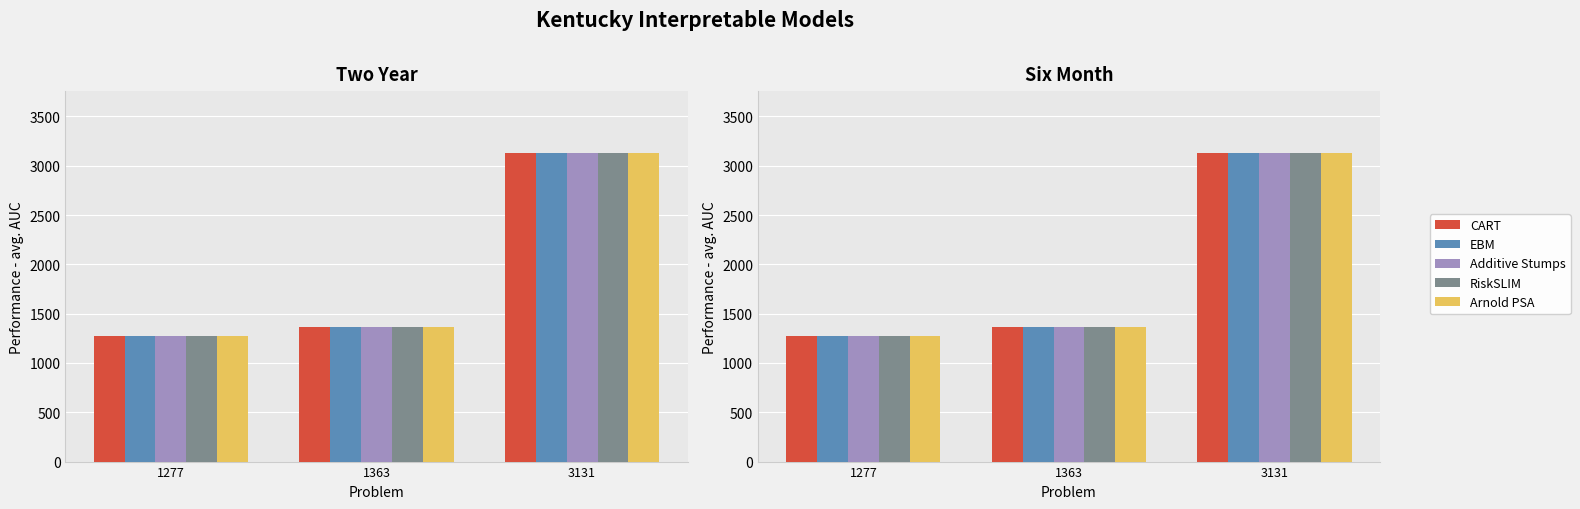

Are the bars horizontal?

No